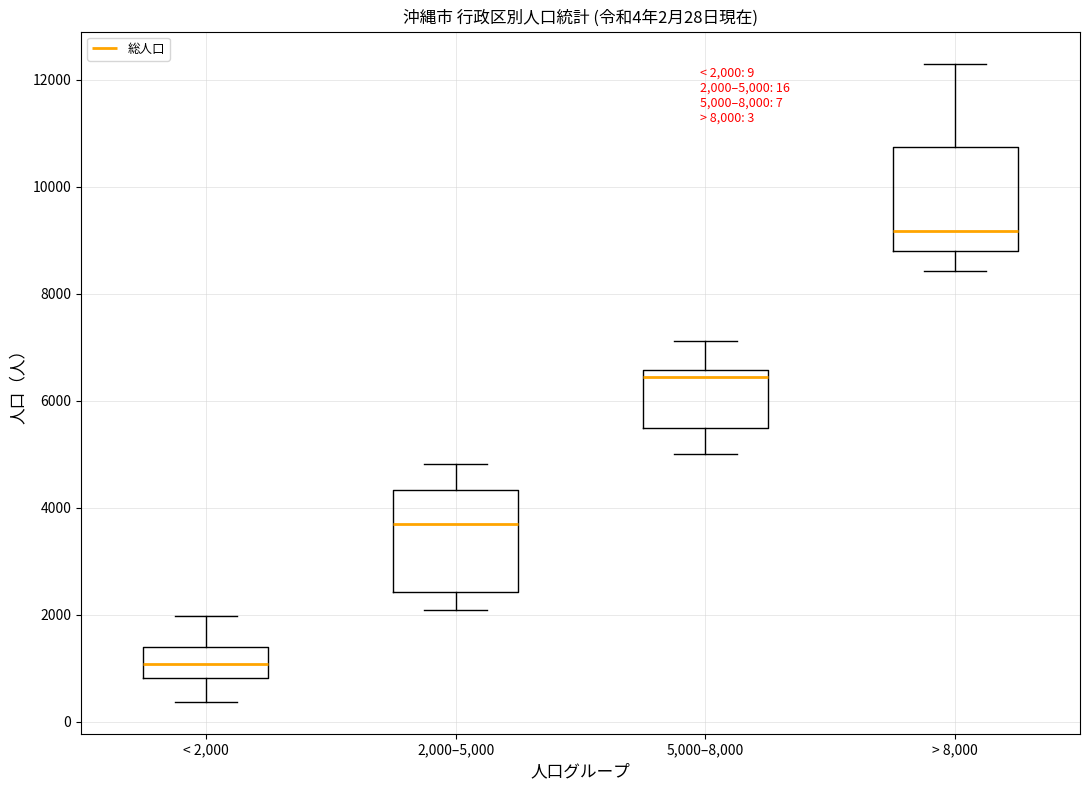

Which box has the highest median line?

> 8,000